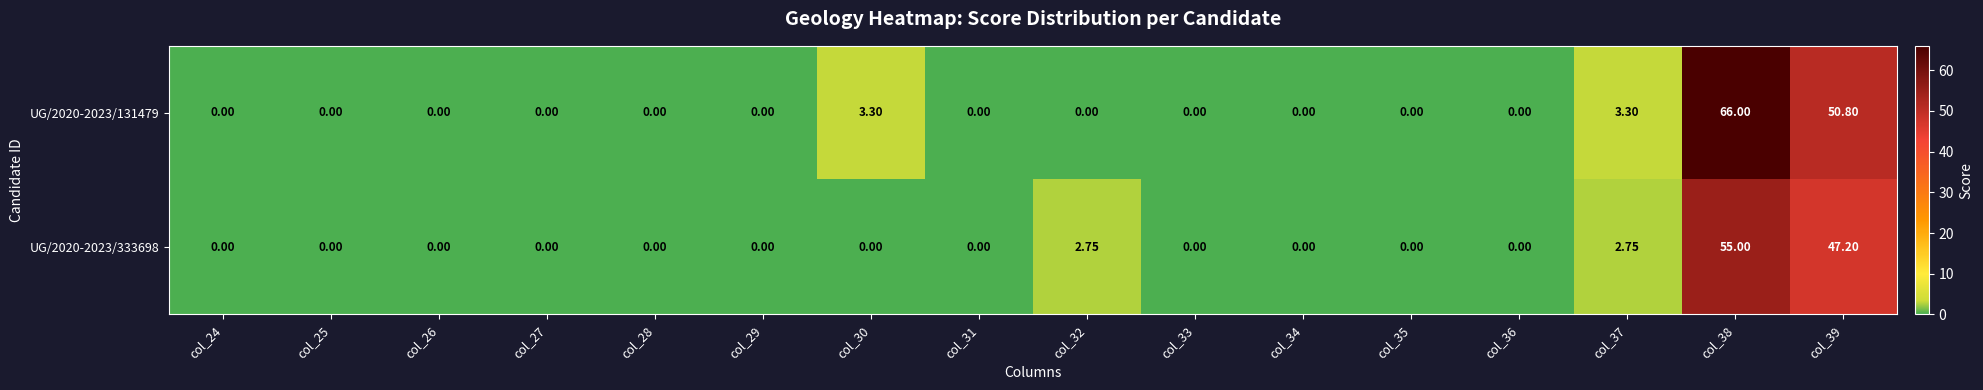

How many values in UG/2020-2023/333698 are above zero?

4